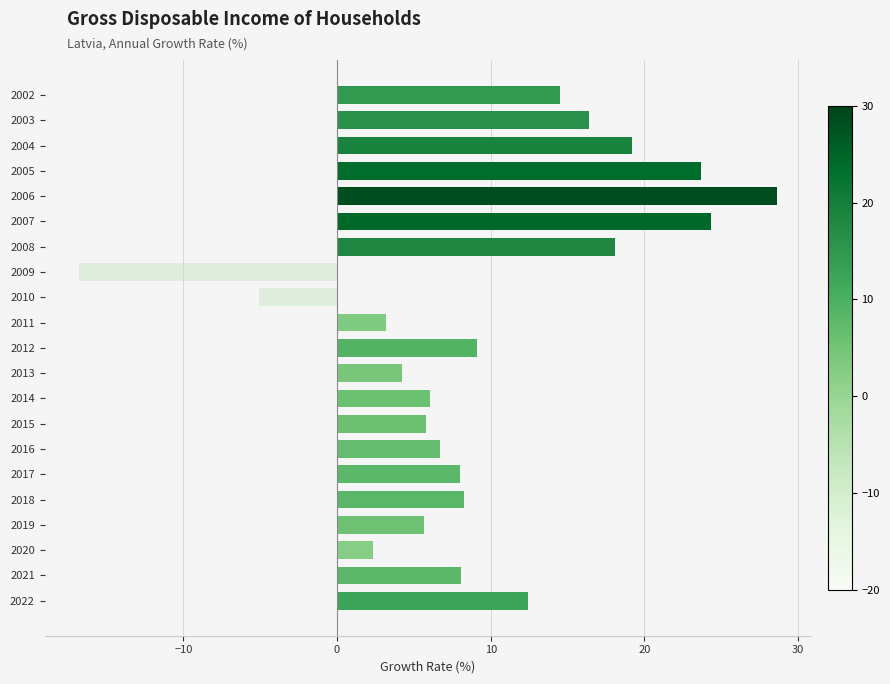

How many series are shown in this chart?

1